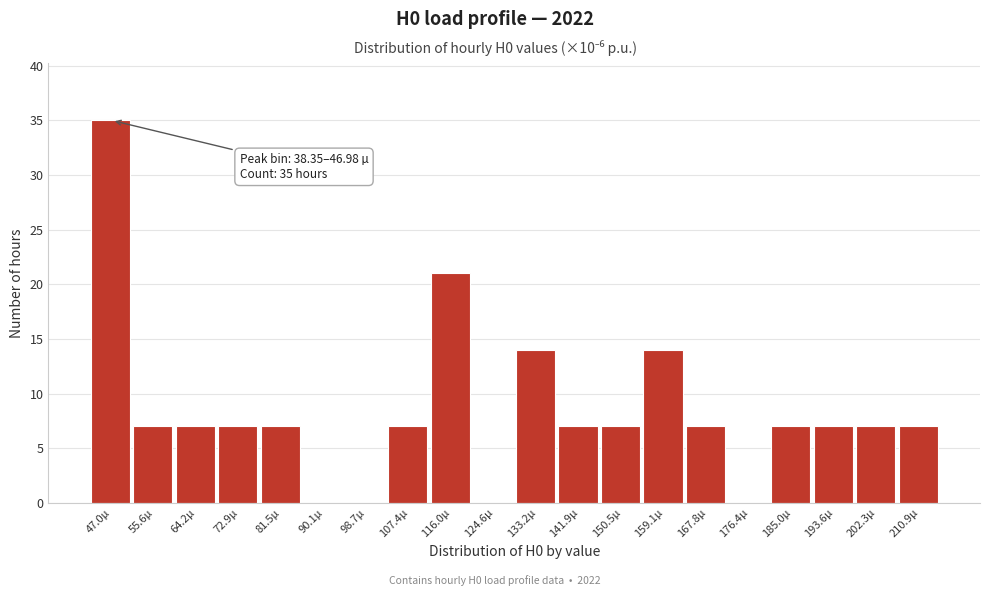

Reading left to right, list all the values displayed in this chart.

47.0µ=35	55.6µ=7	64.2µ=7	72.9µ=7	81.5µ=7	90.1µ=0	98.7µ=0	107.4µ=7	116.0µ=21	124.6µ=0	133.2µ=14	141.9µ=7	150.5µ=7	159.1µ=14	167.8µ=7	176.4µ=0	185.0µ=7	193.6µ=7	202.3µ=7	210.9µ=7